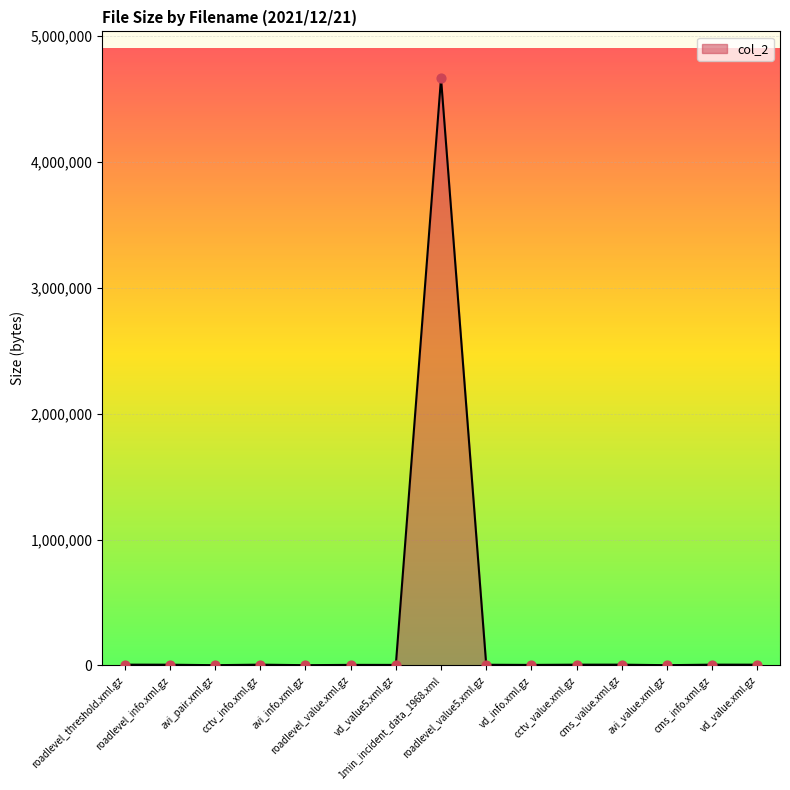

What is the change in value from roadlevel_info.xml.gz to vd_info.xml.gz?

-1649